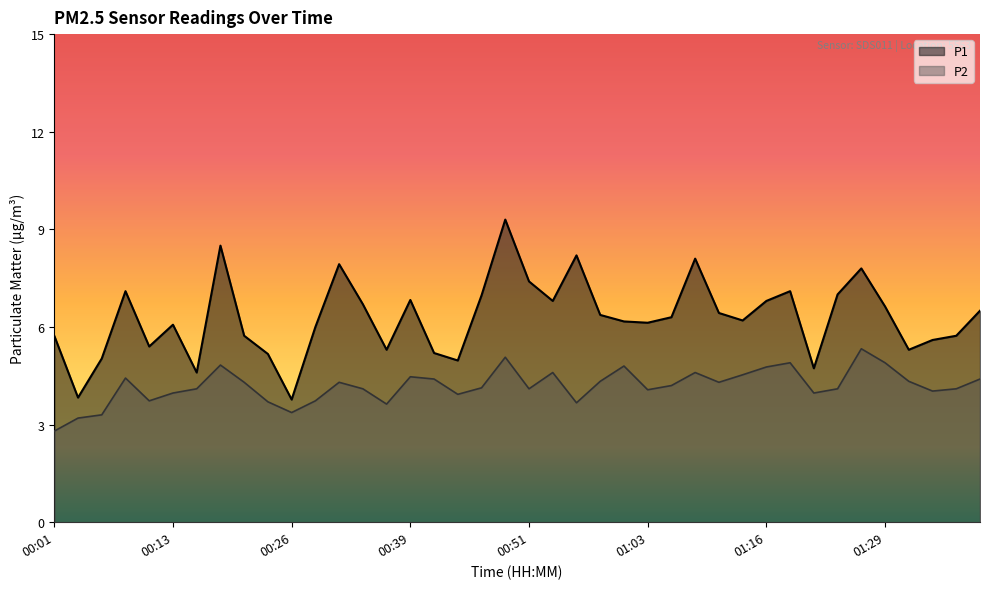

True or false: P2 and P1 intersect in this chart.

False